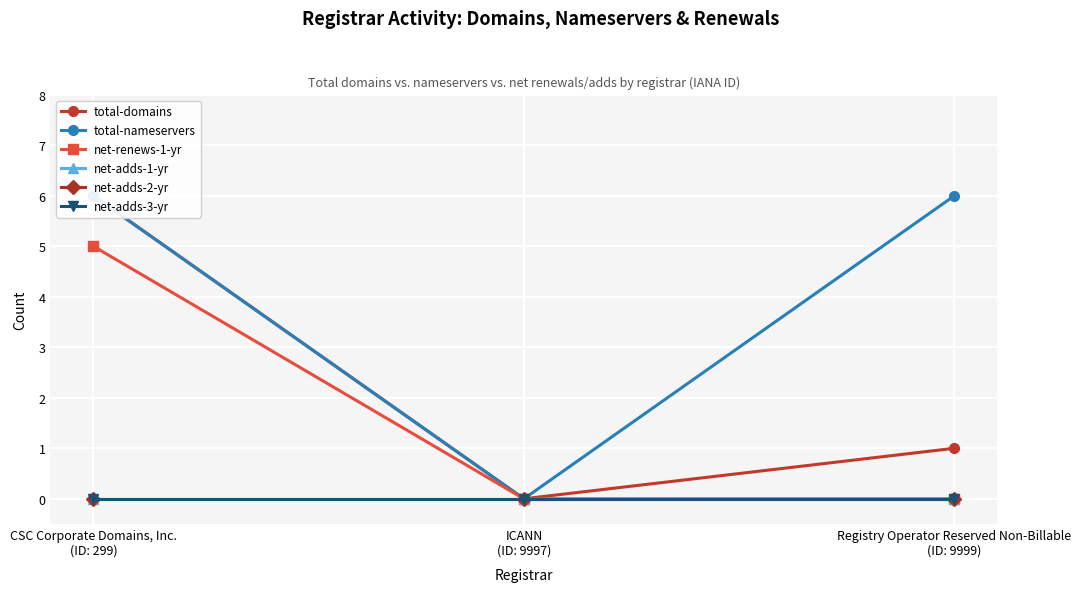

At Registry Operator Reserved Non-Billable
(ID: 9999), list the series in order from smallest to largest.

net-renews-1-yr, net-adds-1-yr, net-adds-2-yr, net-adds-3-yr, total-domains, total-nameservers